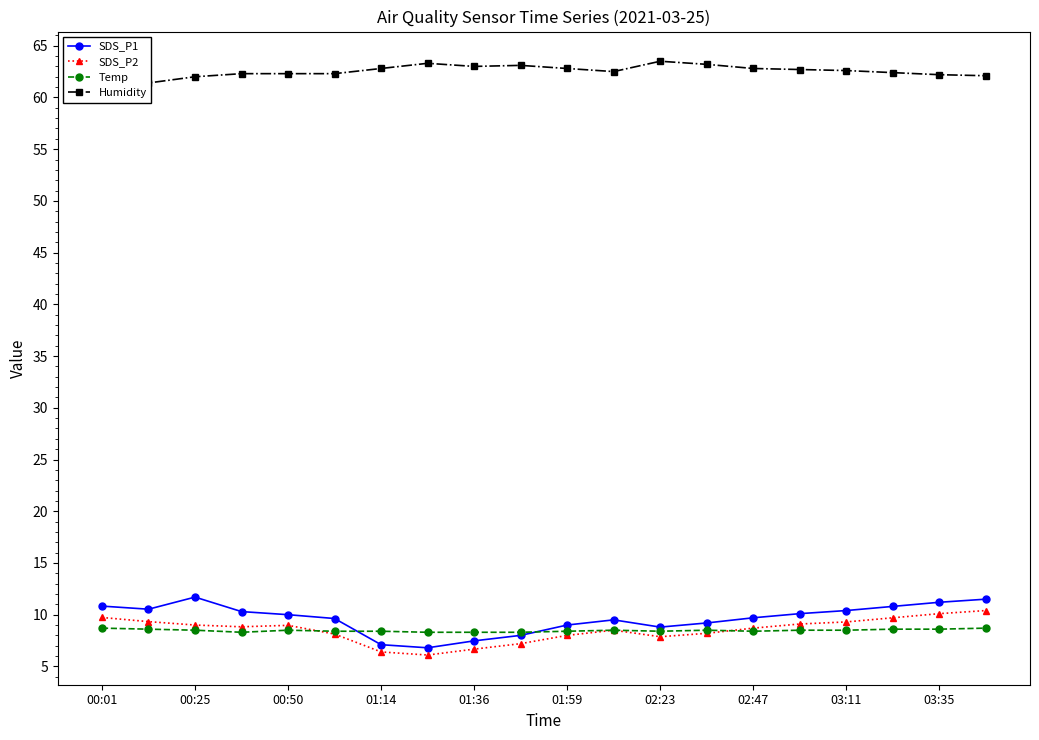

The SDS_P2 series shows 4.0 at 00:50. True or false?

False